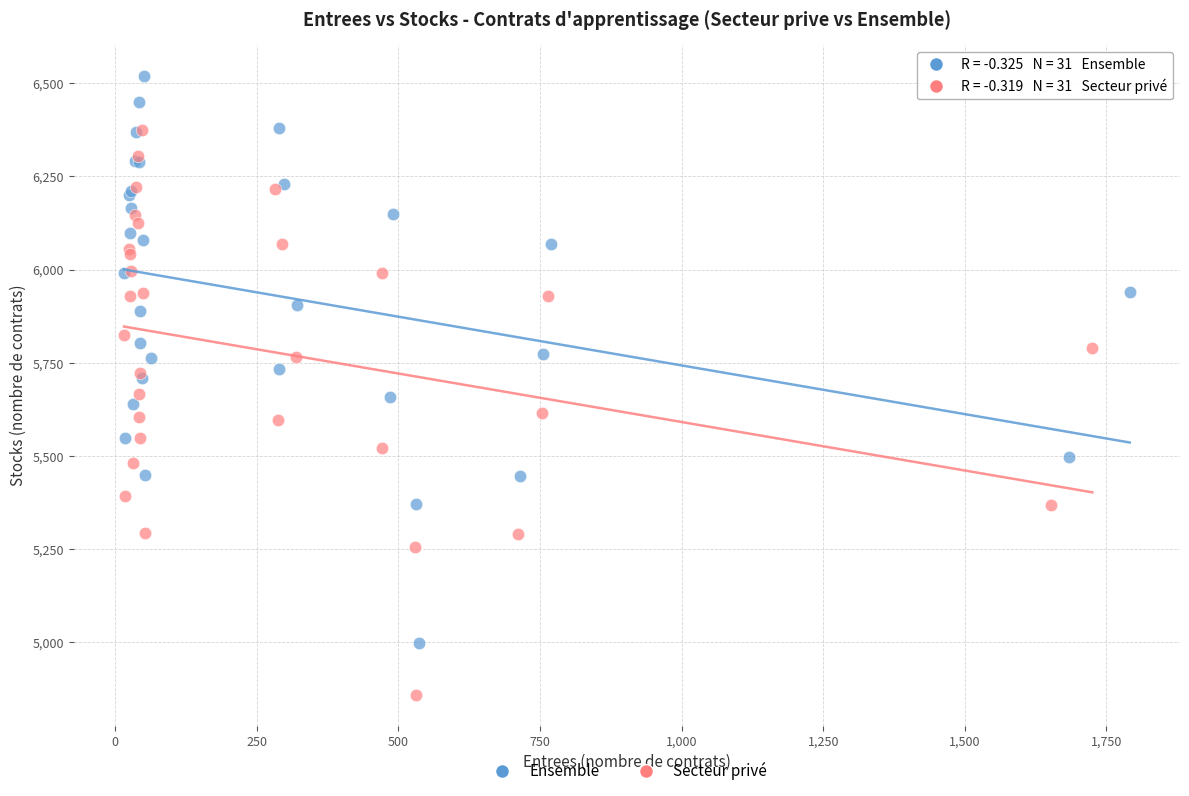

What are all the series names shown in the legend?

Ensemble, Secteur privé